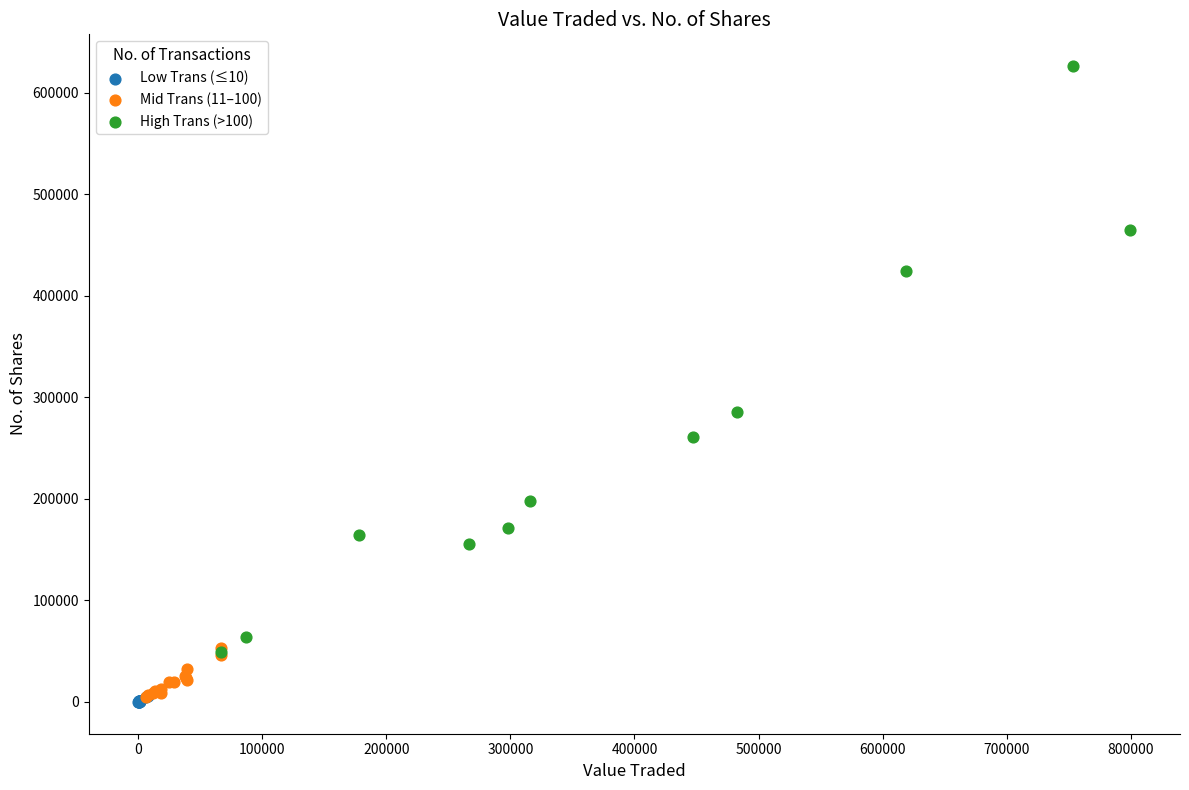

Which series reaches the maximum Y coordinate?

High Trans (>100)